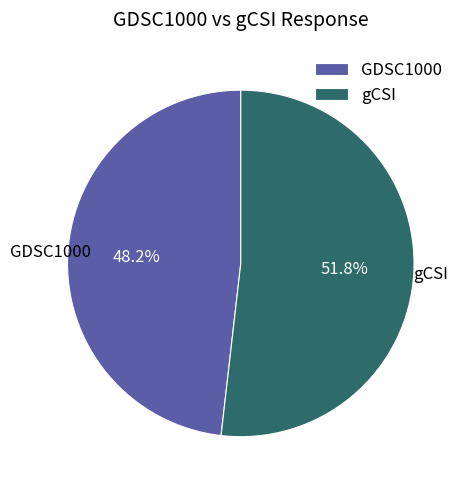

Which slice is the largest?

gCSI